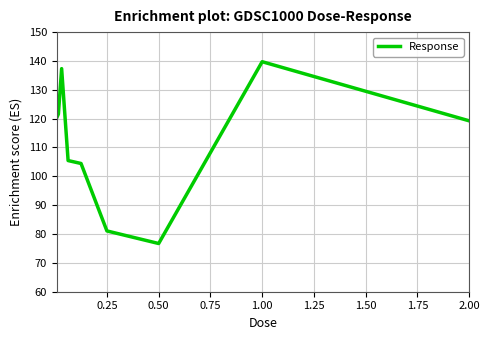

What is the maximum value shown in the chart?

139.7